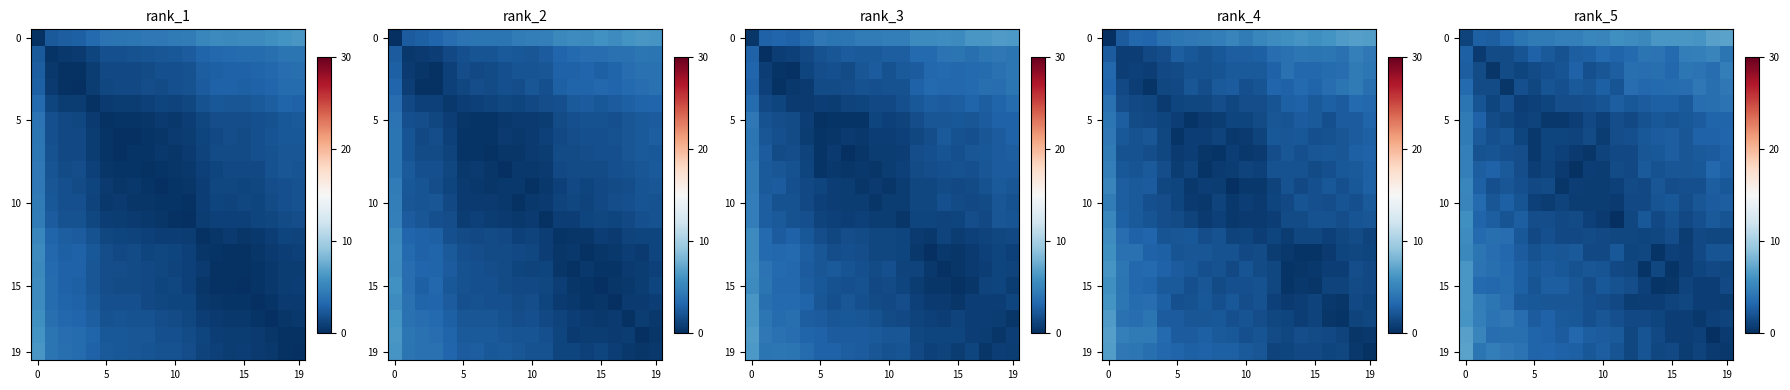

What is the spread (max minus min) of values at 0?

5.9